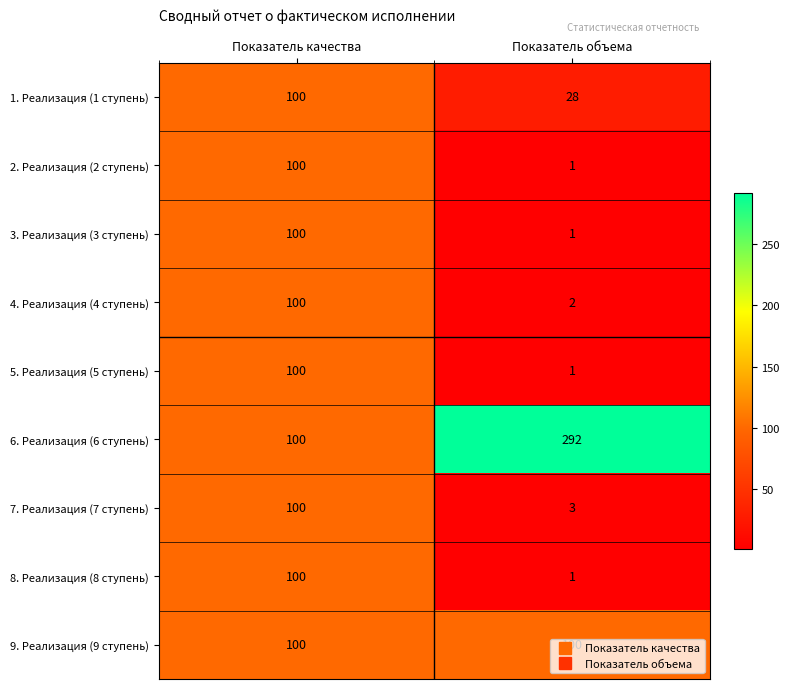

True or false: 7. Реализация (7 ступень) has a value of 4 at Показатель объема.

False